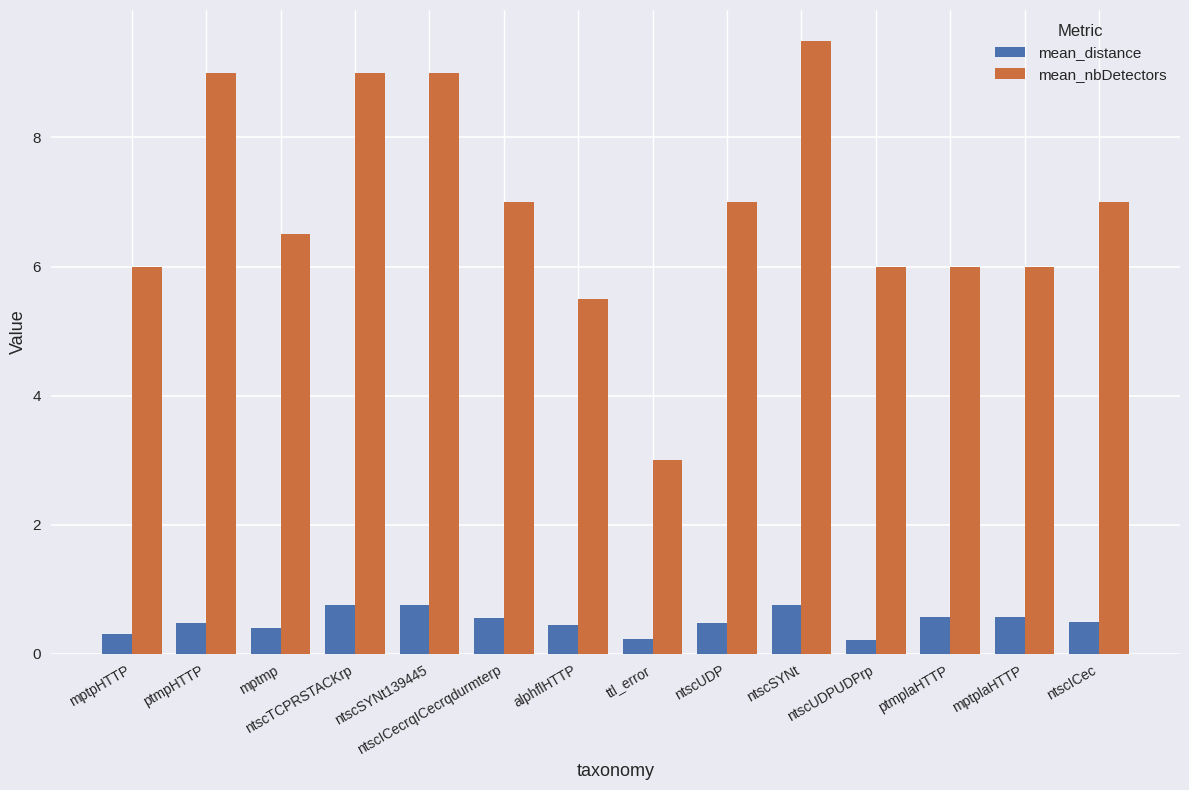

Which series changed the most between ntscSYNt139445 and alphflHTTP?

mean_nbDetectors